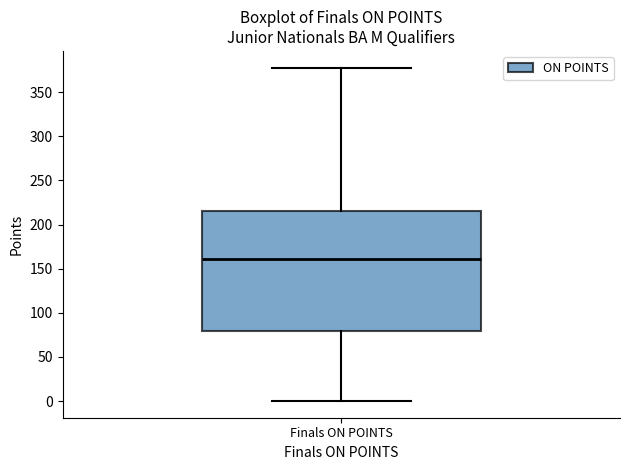

Where does the median line of the box for Finals ON POINTS sit on the y-axis? The values are not printed on the chart, so give them approximately, as read against the axis.

160